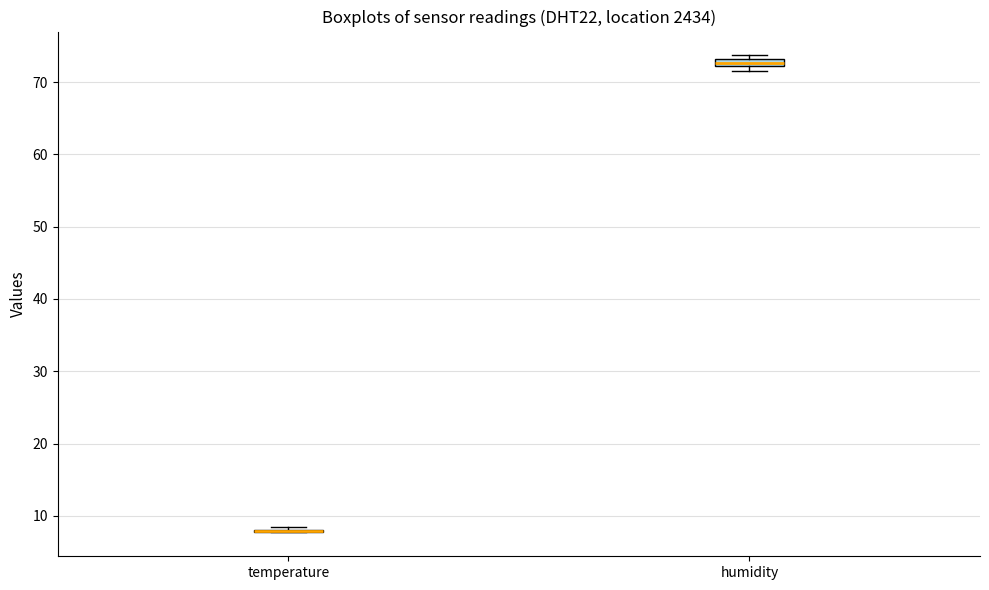

Where is the upper edge of the box for humidity on the y-axis? The values are not printed on the chart, so give them approximately, as read against the axis.

73